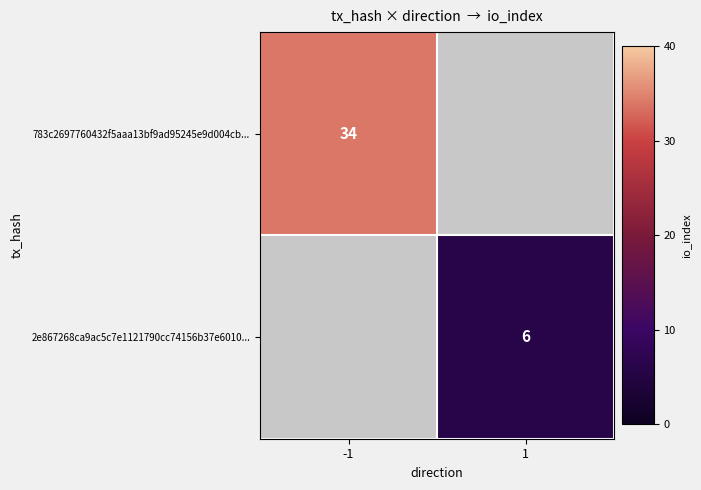

How many series are shown in this chart?

2